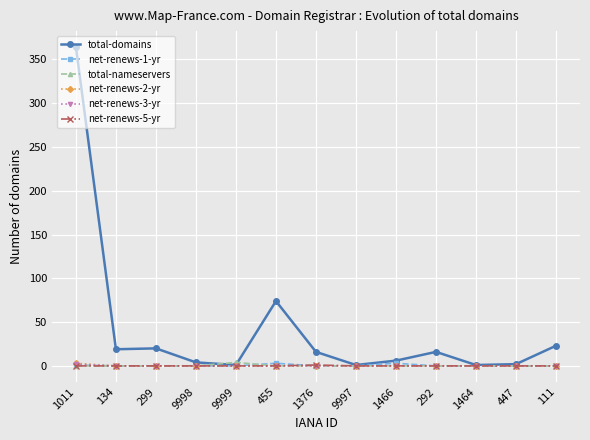

How many data points does each series have?

13